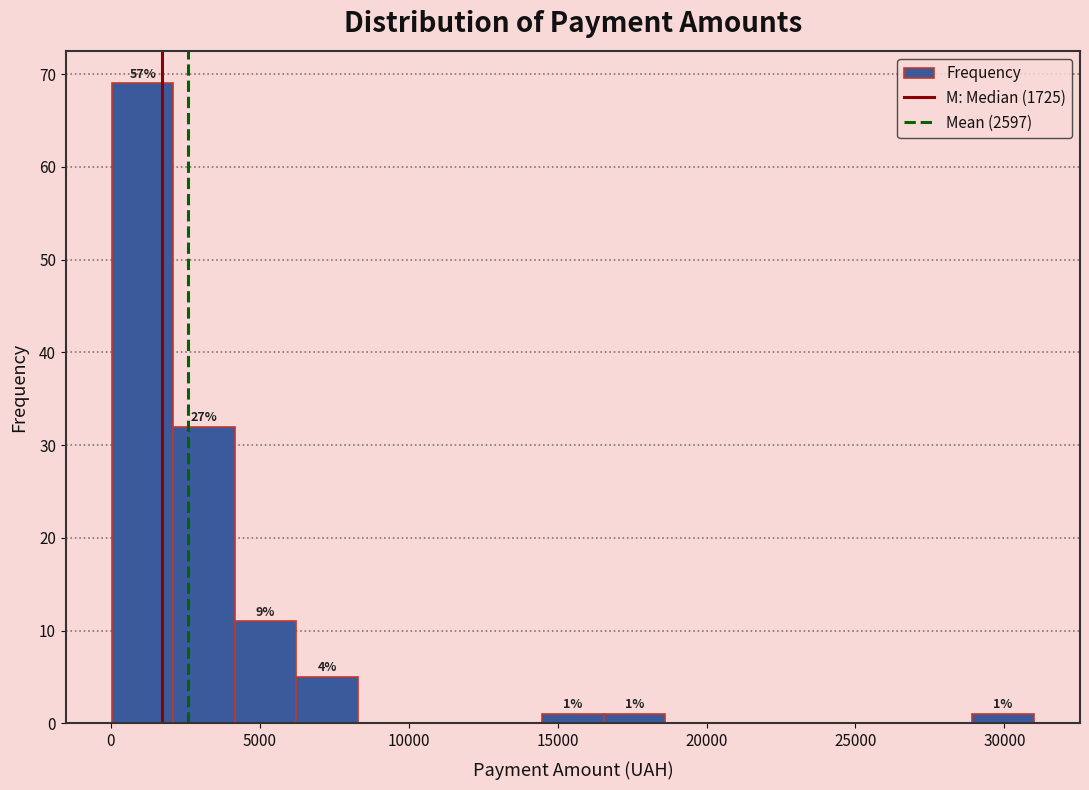

Over which range of the x-axis is the bar tallest?

0 to 2000